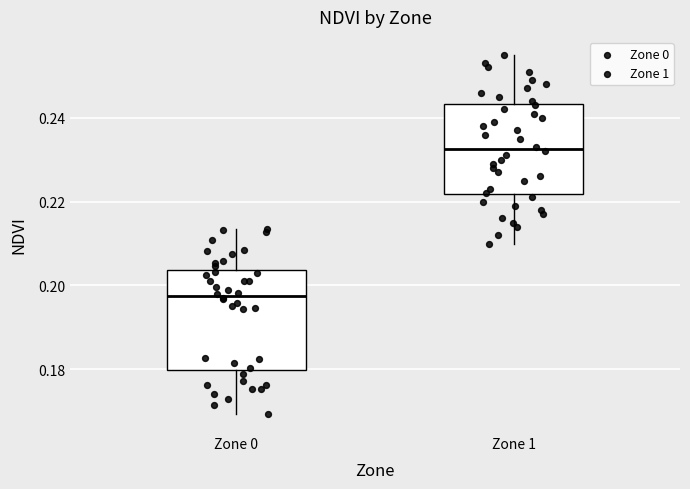

Which box has the lowest median line?

Zone 0